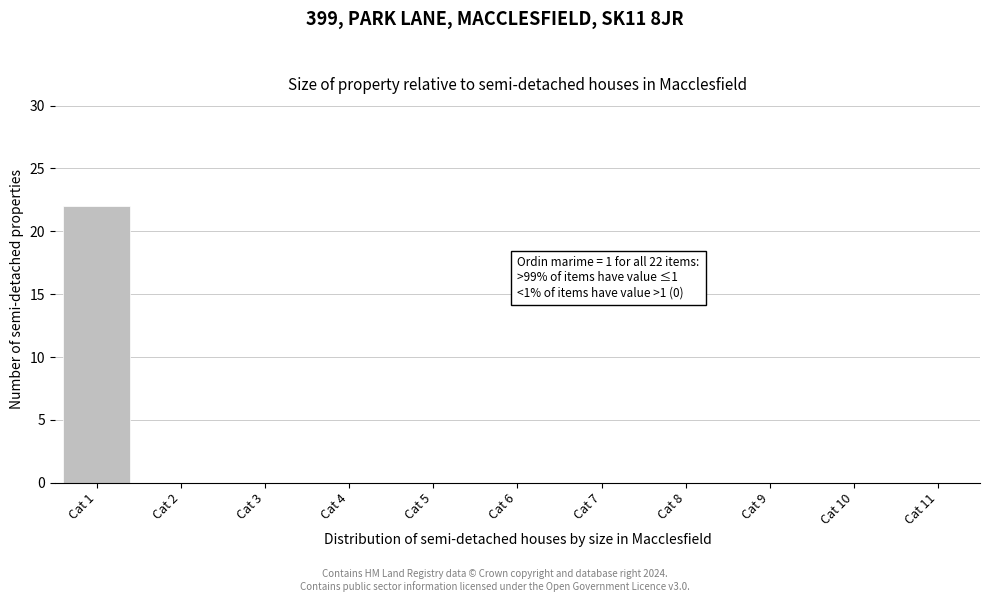

Reading left to right, what are all the values shown in this chart?

Cat 1=22	Cat 2=0	Cat 3=0	Cat 4=0	Cat 5=0	Cat 6=0	Cat 7=0	Cat 8=0	Cat 9=0	Cat 10=0	Cat 11=0